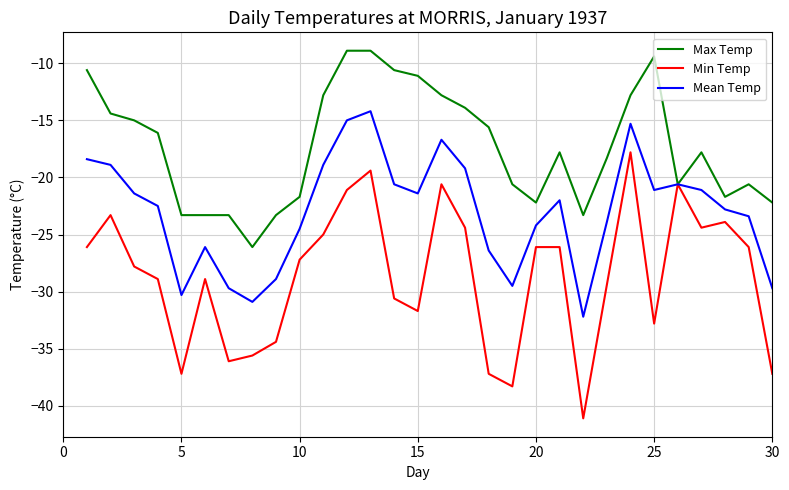

Reading left to right, transcribe all the data shown in this chart.

Max Temp: -10.6	-14.4	-15.0	-16.1	-23.3	-23.3	-23.3	-26.1	-23.3	-21.7	-12.8	-8.9	-8.9	-10.6	-11.1	-12.8	-13.9	-15.6	-20.6	-22.2	-17.8	-23.3	-18.3	-12.8	-9.4	-20.6	-17.8	-21.7	-20.6	-22.2
Min Temp: -26.1	-23.3	-27.8	-28.9	-37.2	-28.9	-36.1	-35.6	-34.4	-27.2	-25.0	-21.1	-19.4	-30.6	-31.7	-20.6	-24.4	-37.2	-38.3	-26.1	-26.1	-41.1	-29.4	-17.8	-32.8	-20.6	-24.4	-23.9	-26.1	-37.2
Mean Temp: -18.4	-18.9	-21.4	-22.5	-30.3	-26.1	-29.7	-30.9	-28.9	-24.5	-18.9	-15.0	-14.2	-20.6	-21.4	-16.7	-19.2	-26.4	-29.5	-24.2	-22.0	-32.2	-23.9	-15.3	-21.1	-20.6	-21.1	-22.8	-23.4	-29.7